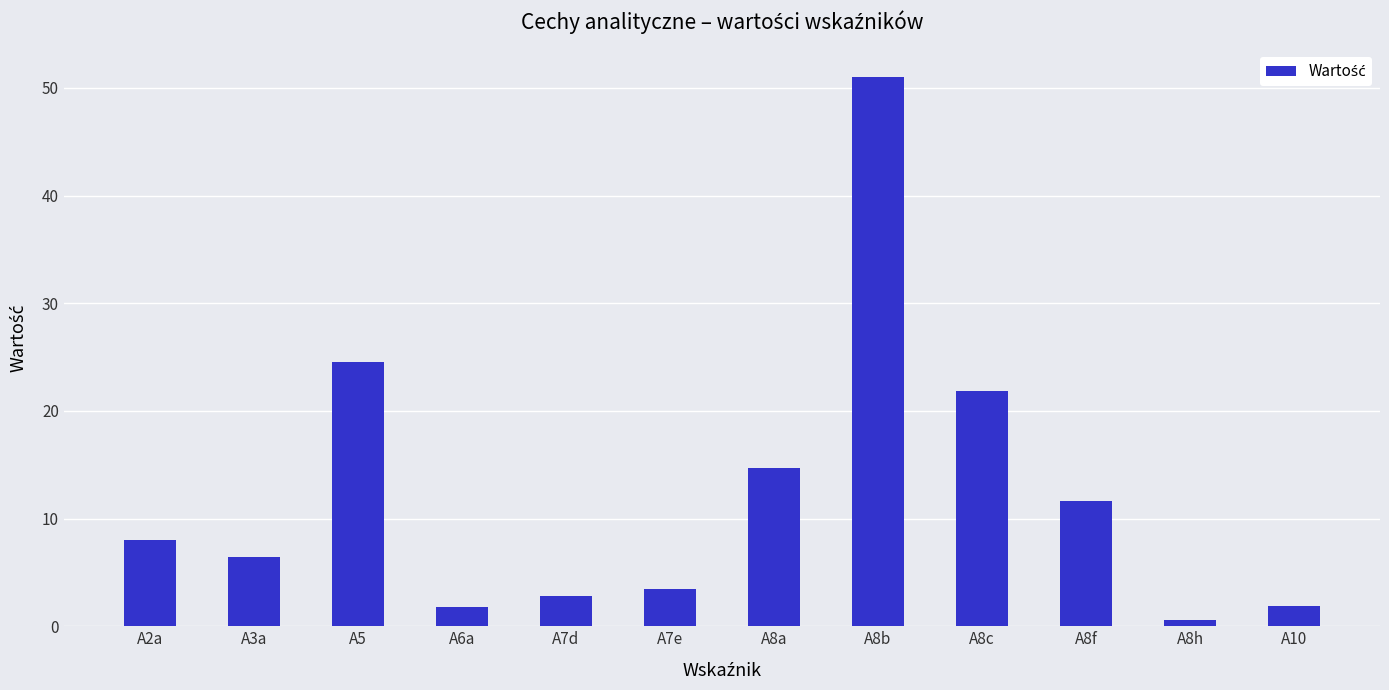

How many series are shown in this chart?

1